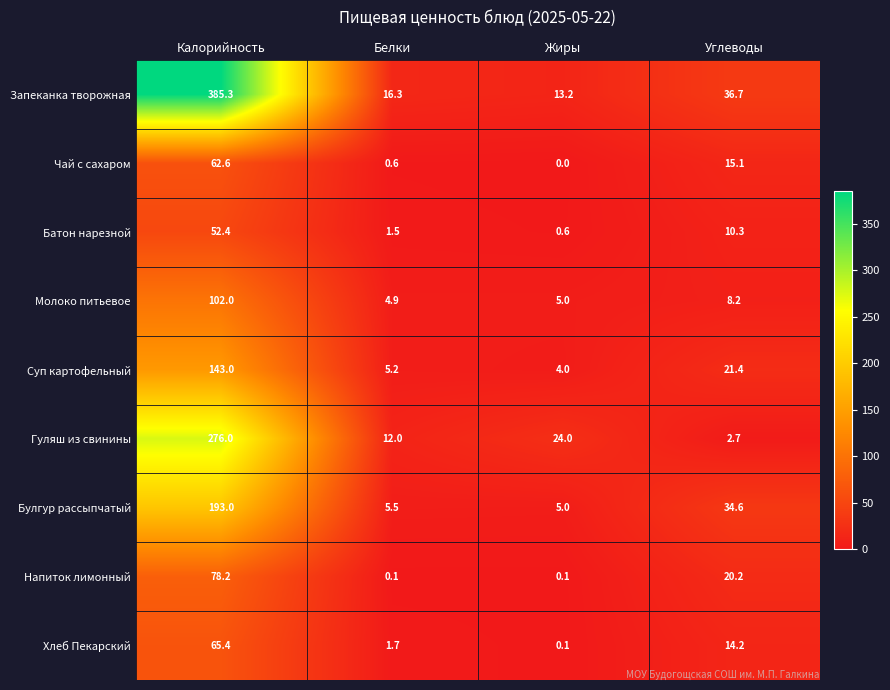

Rank the series by their maximum value, from highest to lowest.

Запеканка творожная, Гуляш из свинины, Булгур рассыпчатый, Суп картофельный, Молоко питьевое, Напиток лимонный, Хлеб Пекарский, Чай с сахаром, Батон нарезной